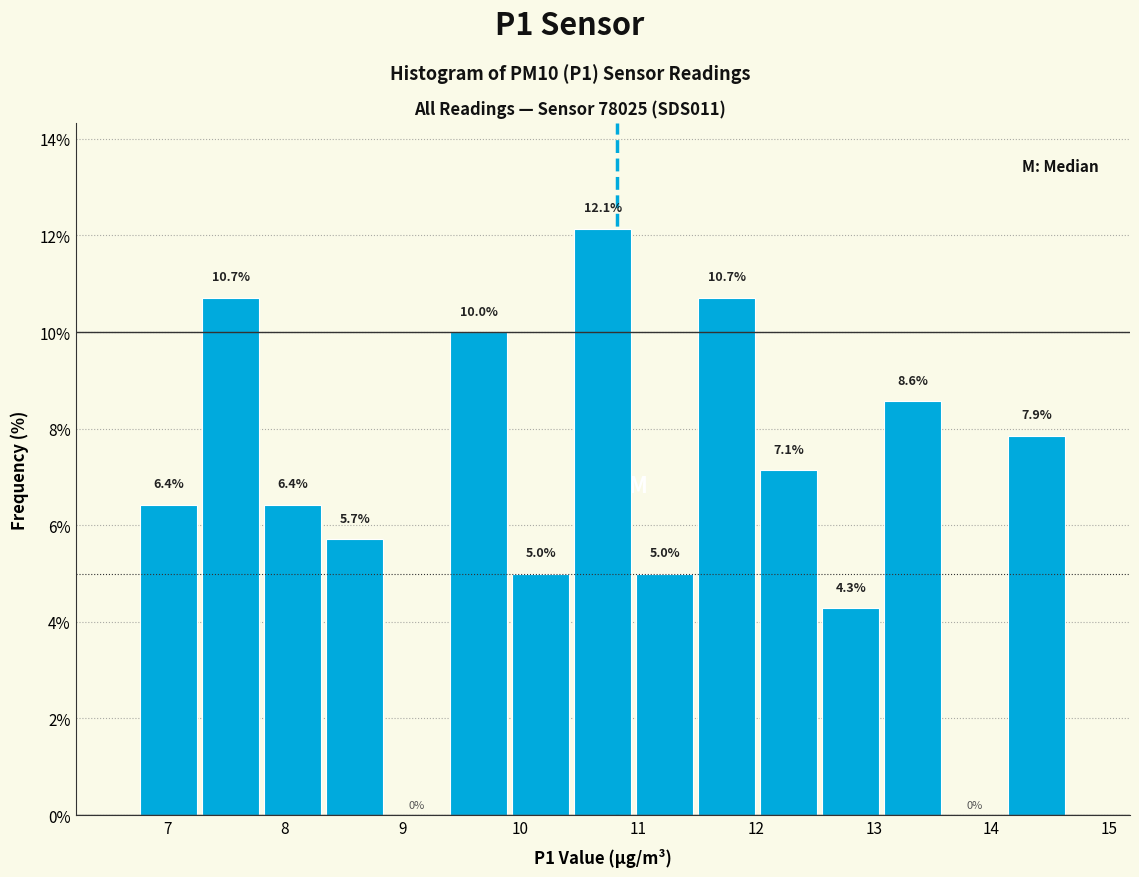

Reading left to right, list every bar in this chart as the range it spans on the x-axis followed by its height. The bar edges are not printed on the chart, so give them approximately, as read against the axis.

6.8 to 7.3: 6.4
7.3 to 7.8: 10.7
7.8 to 8.3: 6.4
8.3 to 8.9: 5.7
8.9 to 9.4: 0.0
9.4 to 9.9: 10.0
9.9 to 10.4: 5.0
10.4 to 11.0: 12.1
11.0 to 11.5: 5.0
11.5 to 12.0: 10.7
12.0 to 12.5: 7.1
12.5 to 13.1: 4.3
13.1 to 13.6: 8.6
13.6 to 14.1: 0.0
14.1 to 14.7: 7.9